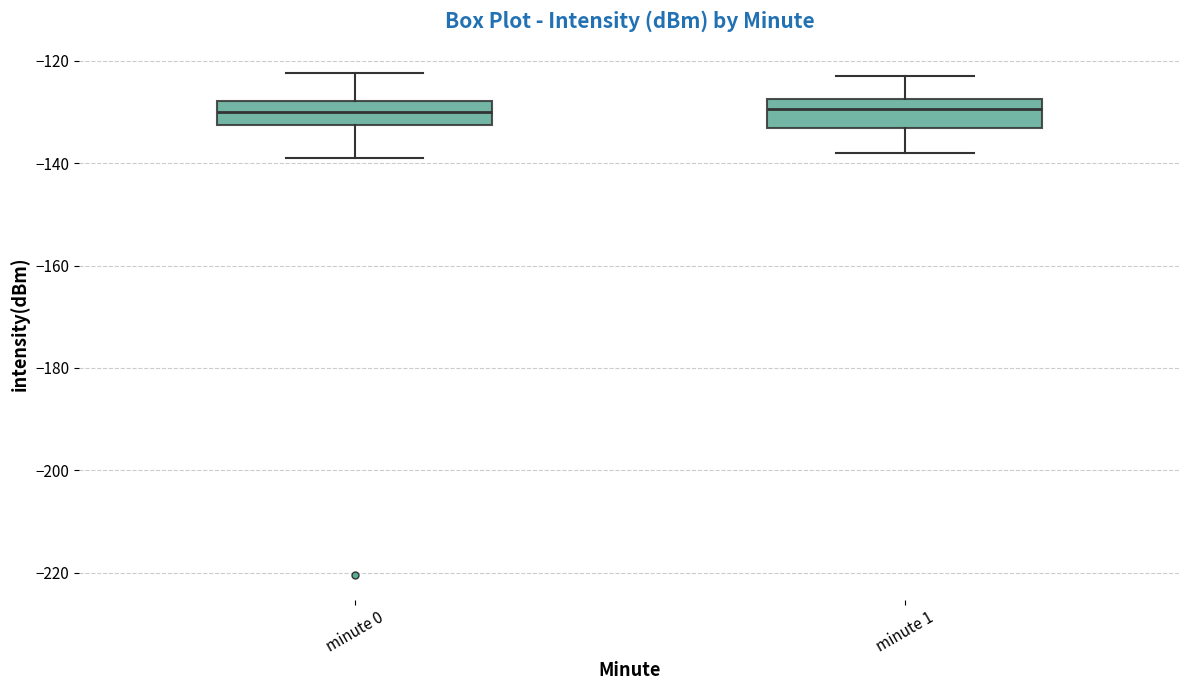

Reading left to right, read every box against the y-axis: the position of its median line, the range the box covers, and the ends of its whiskers. The values are not printed on the chart, so give them approximately, as read against the axis.

minute 0: median -130, box -132 to -128, whiskers -140 to -122
minute 1: median -130, box -134 to -128, whiskers -138 to -124